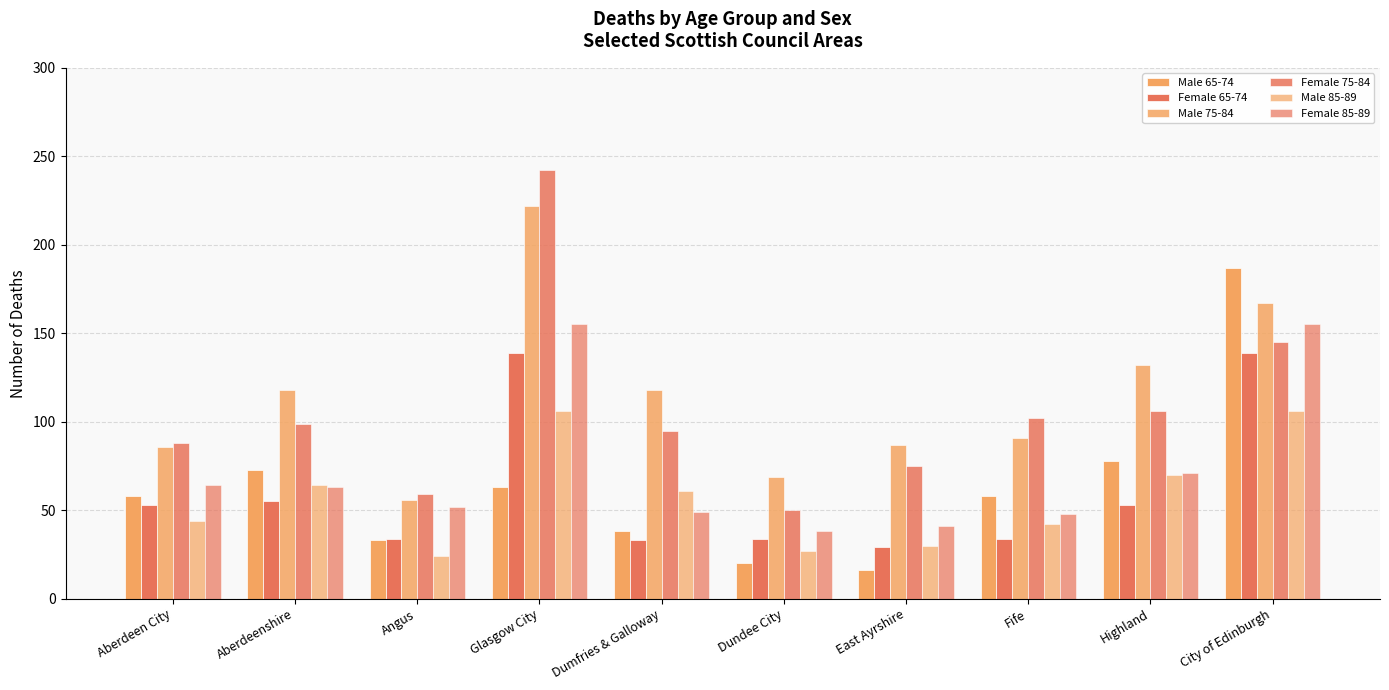

Which series has the largest total across all categories?

Male 75-84